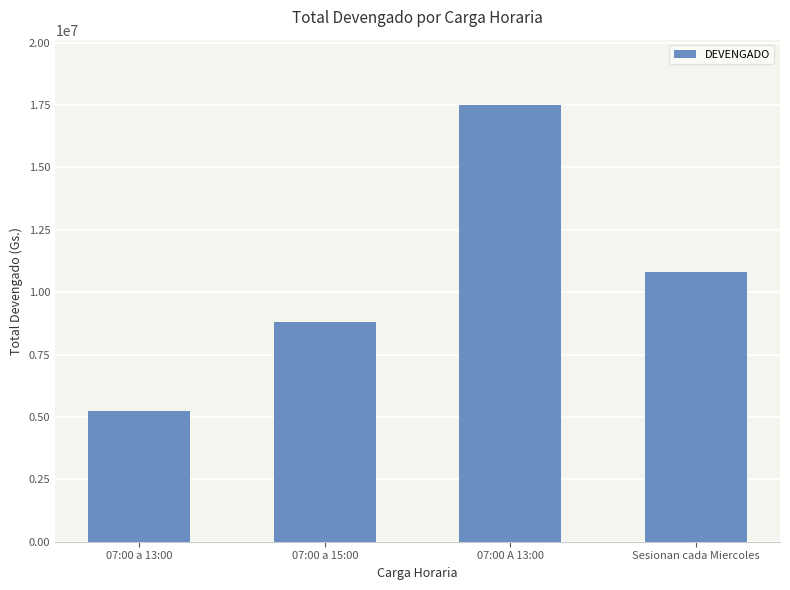

True or false: the data shows 10800000 at Sesionan cada Miercoles.

True